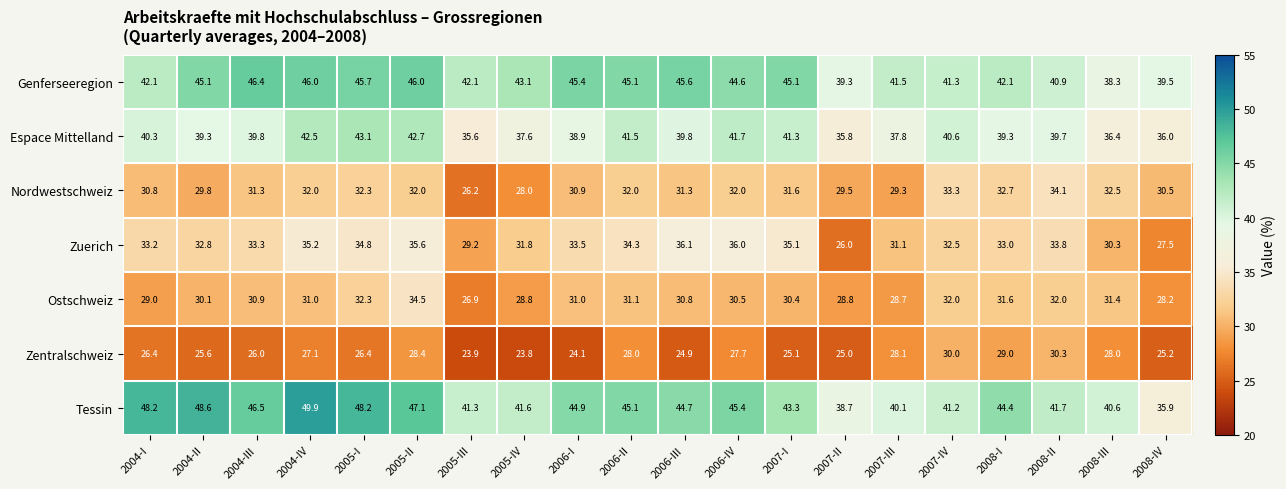

At which label does Zuerich first exceed 33?

2004-I